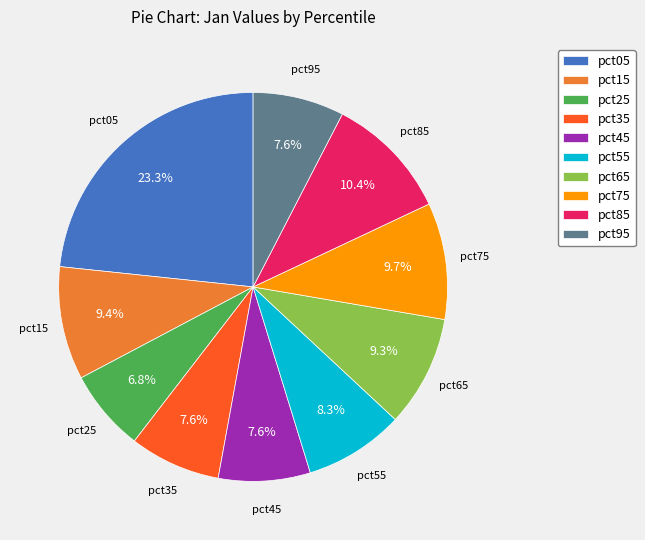

Approximately how many times larger is the value at pct65 compared to pct75?

1.0